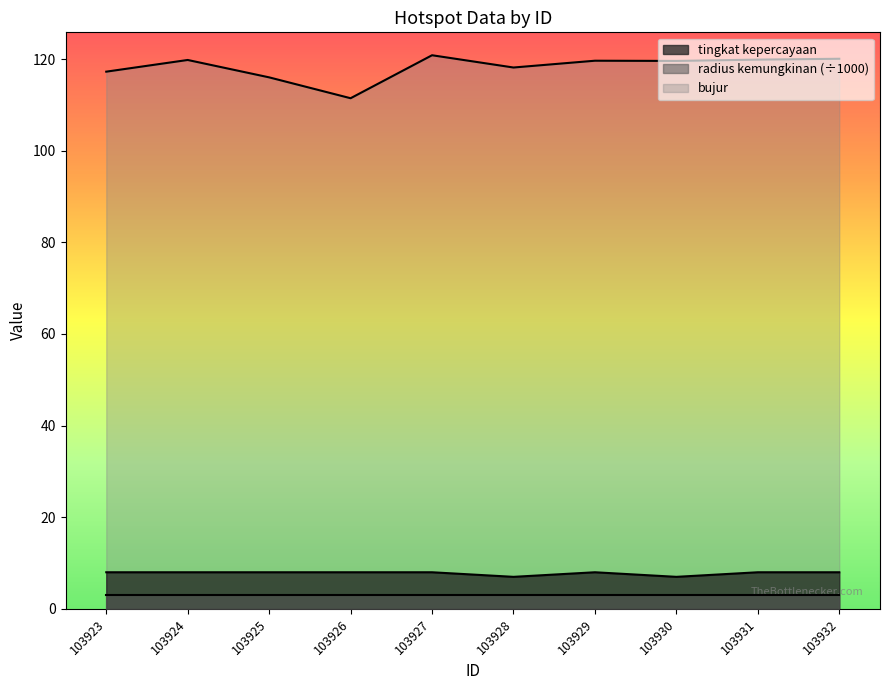

What is the difference between the maximum and minimum values in the bujur series?

9.4